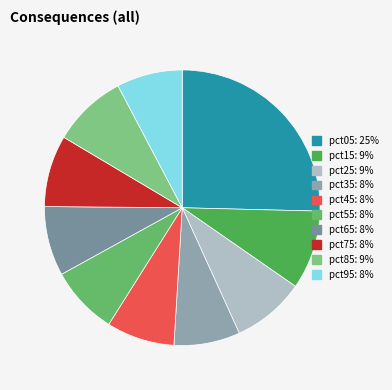

What is the smallest slice in the pie chart?

pct95